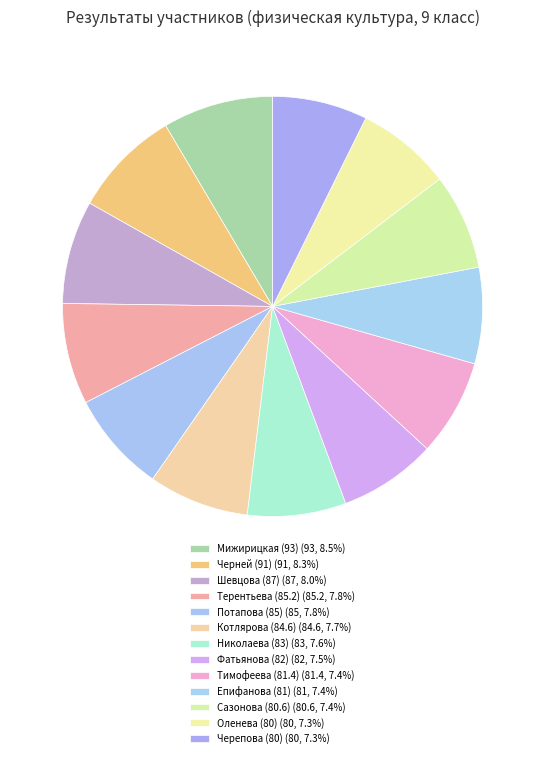

Is there any slice that represents more than half of the pie?

No